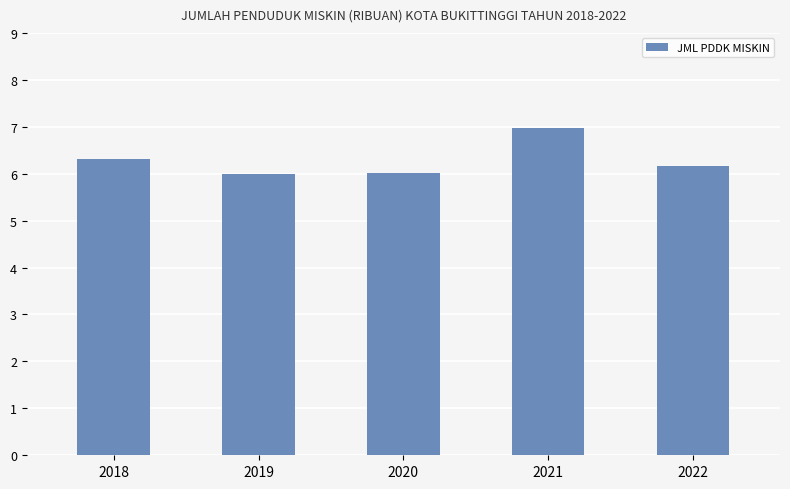

Approximately how many times larger is the value at 2022 compared to 2020?

1.0